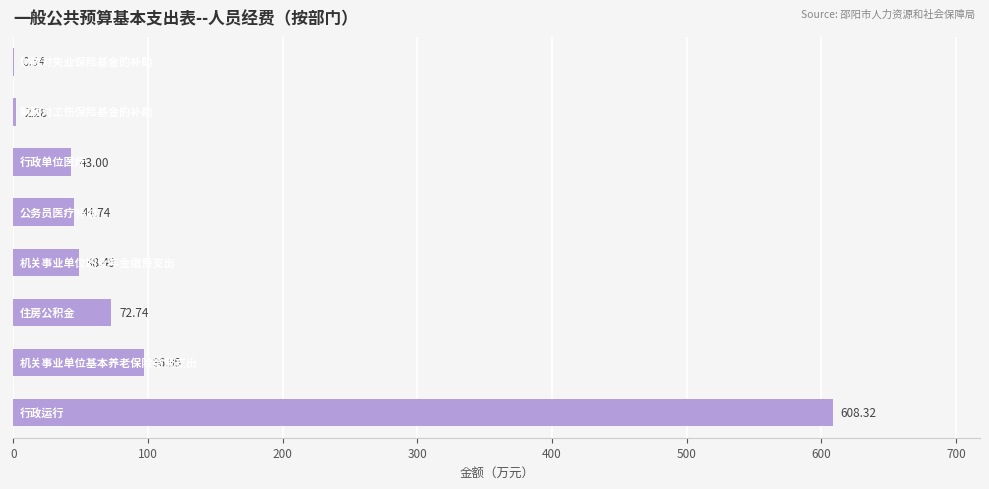

What is the sum of all values?

917.1